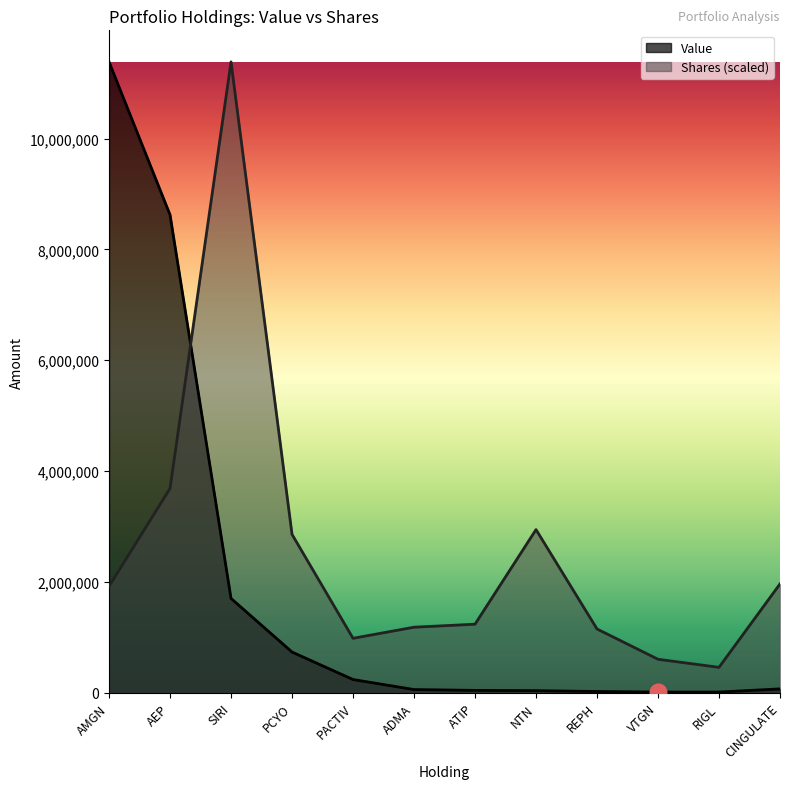

List the labels in order of Shares or principal amount value, largest first.

SIRI, AEP, NTN, PCYO, CINGULATE, AMGN, ATIP, ADMA, REPH, PACTIV, VTGN, RIGL